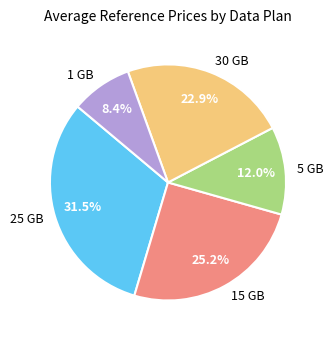

Is it true that 1 GB is 1% of the pie?

False